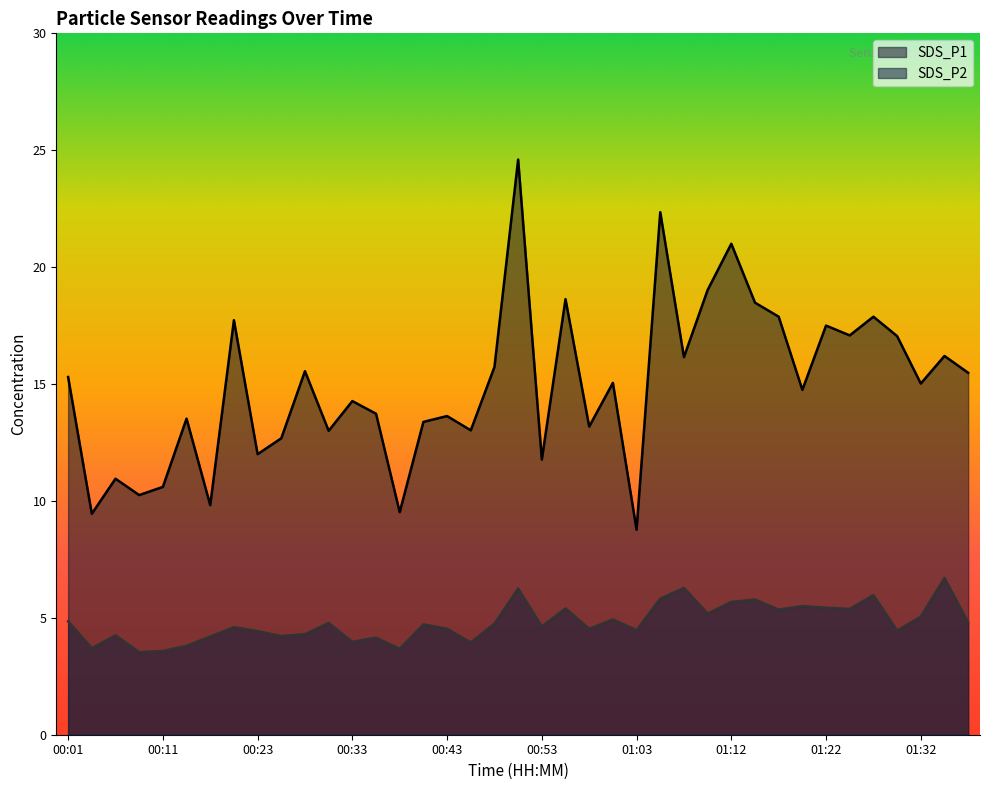

What is the label of the 14th point from the left?

00:36